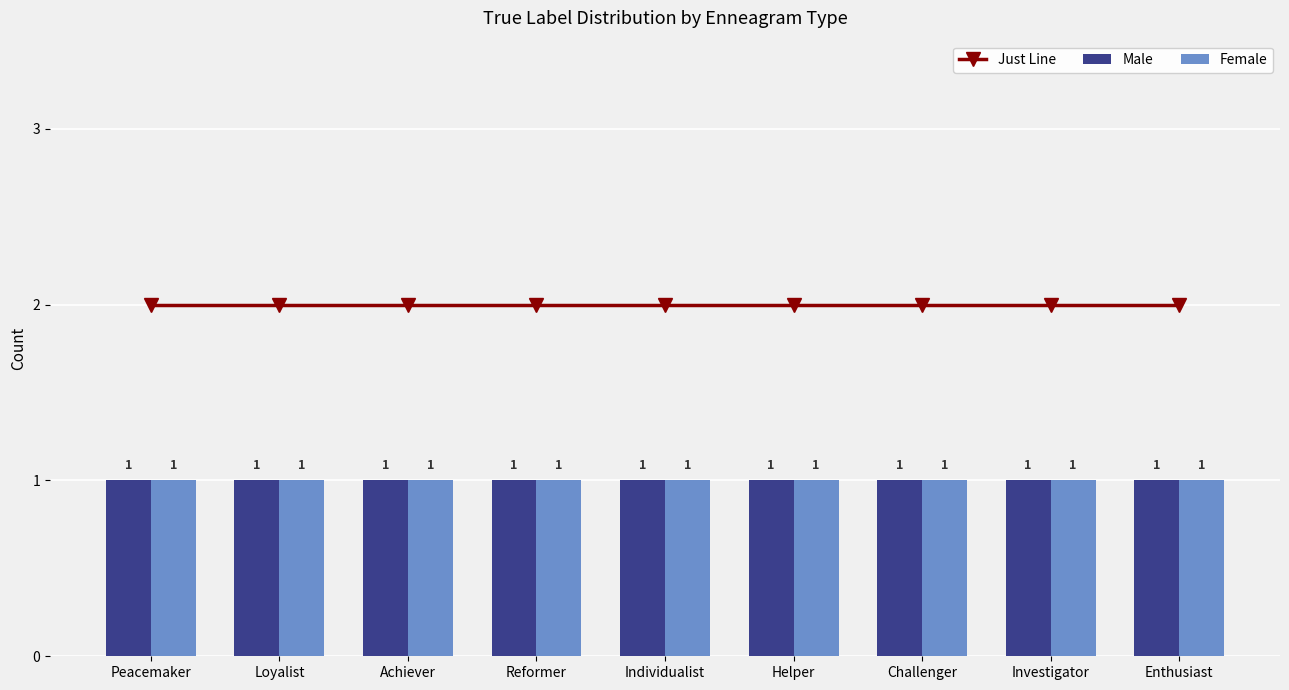

What is the label of the 4th bar from the right?

Helper